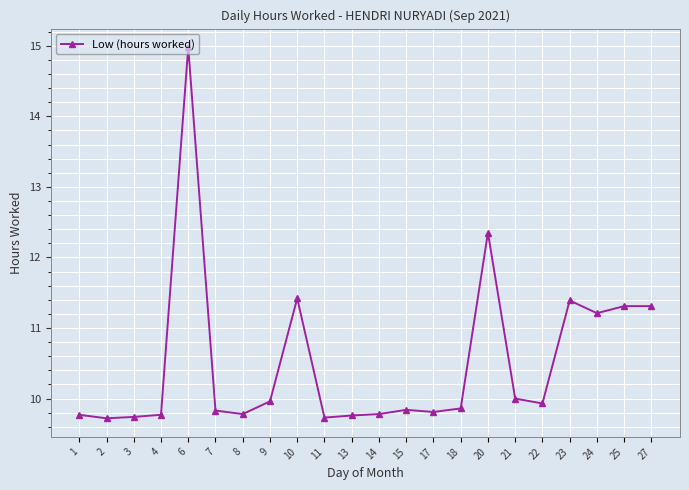

What is the maximum value shown in the chart?

15.0